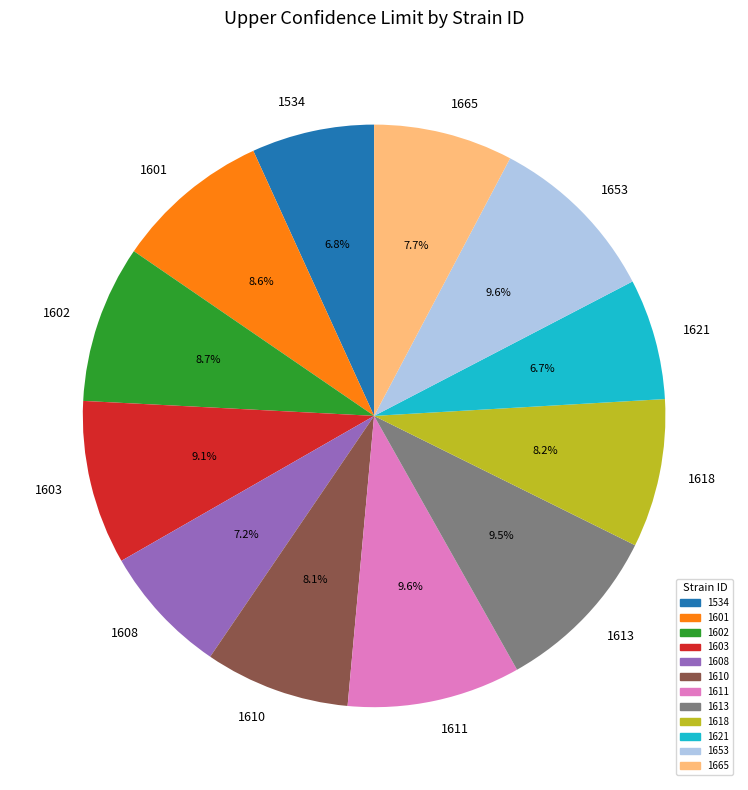

Does 1602 account for over 50% of the chart?

No